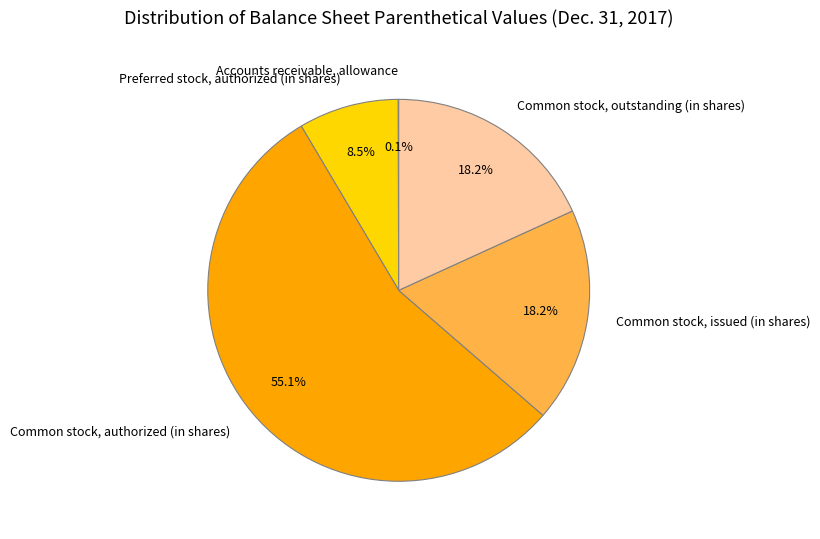

What is the ratio of the value at Common stock, outstanding (in shares) to the value at Common stock, issued (in shares)?

1.0